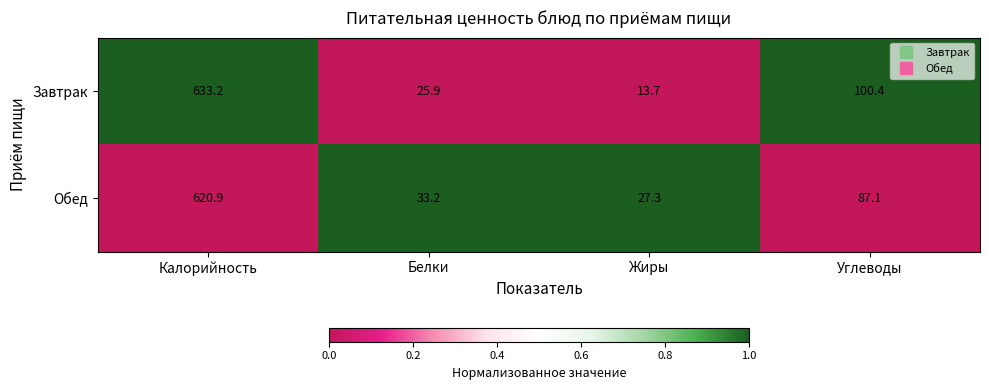

The Обед series shows 33.2 at Белки. True or false?

True